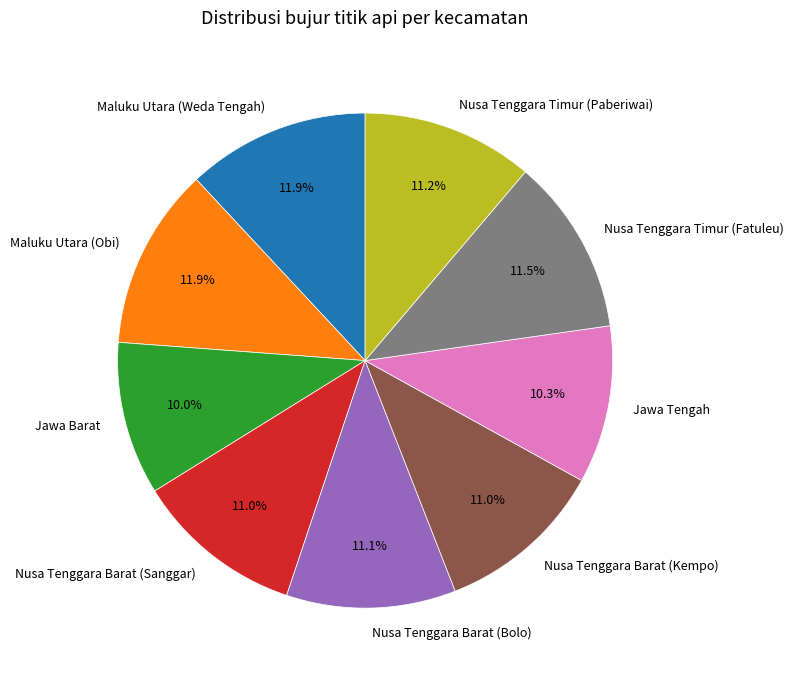

Approximately how many times larger is the value at Maluku Utara (Obi) compared to Jawa Barat?

1.2